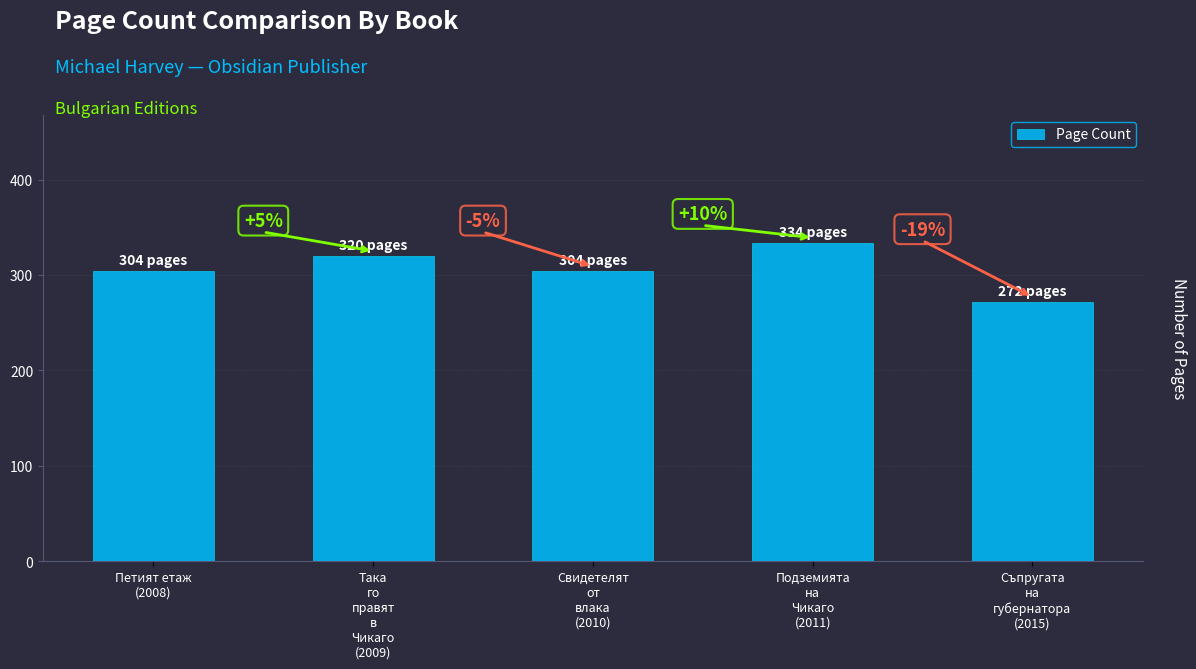

Reading left to right, list all the values displayed in this chart.

Петият етаж
(2008)=304	Така
го
правят
в
Чикаго
(2009)=320	Свидетелят
от
влака
(2010)=304	Подземията
на
Чикаго
(2011)=334	Съпругата
на
губернатора
(2015)=272